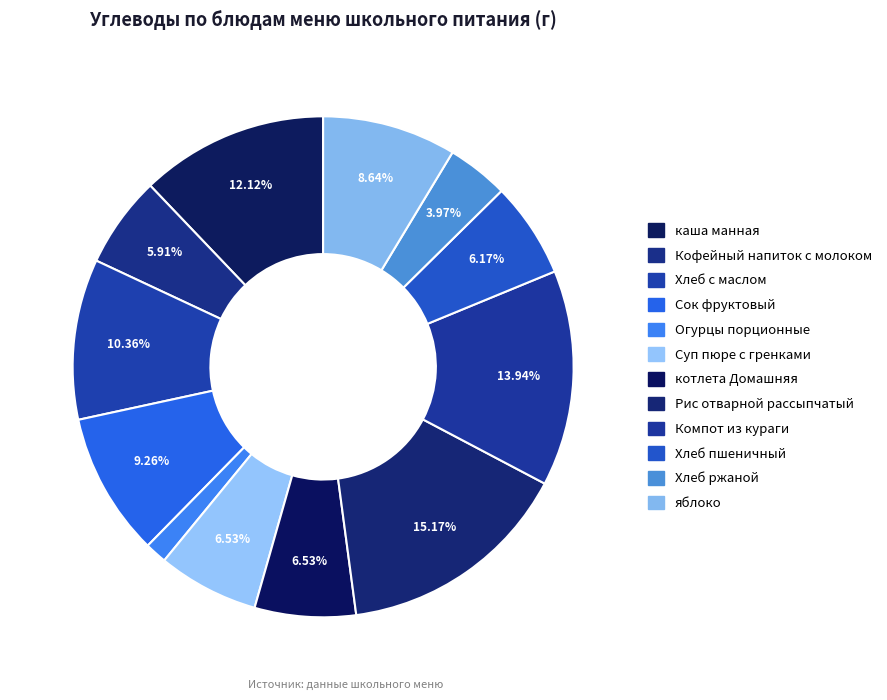

How many slices are in this pie chart?

12